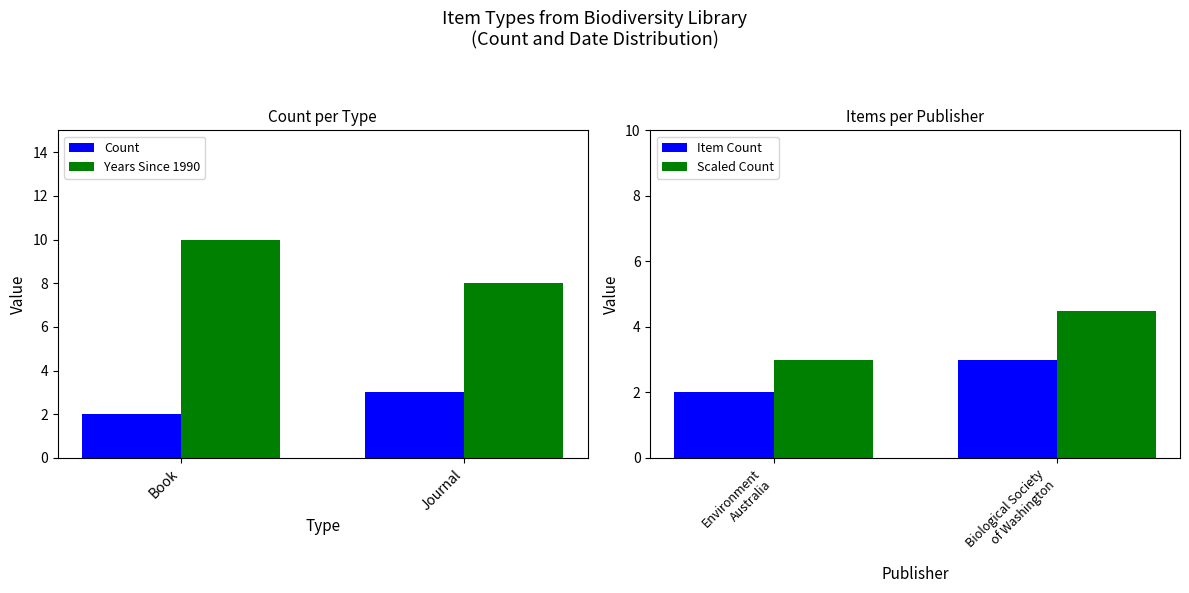

What is the difference between the maximum and minimum values in the Scaled Count series?

1.5